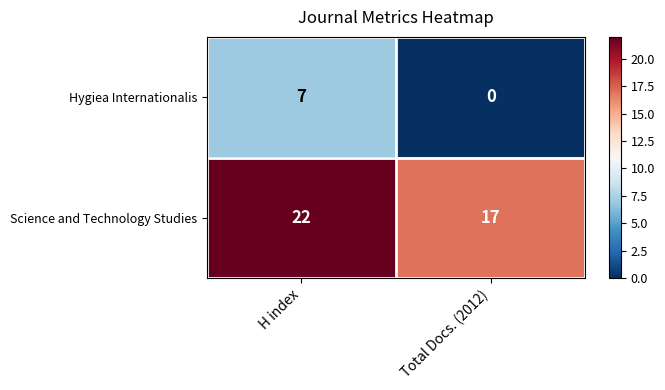

The Science and Technology Studies series shows 22 at H index. True or false?

True